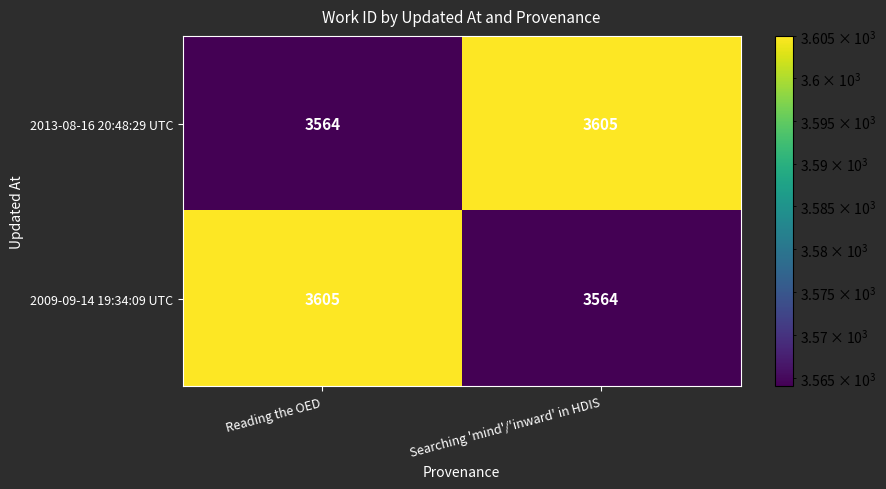

Is the value of 2009-09-14 19:34:09 UTC at Reading the OED greater than the value of 2013-08-16 20:48:29 UTC at Reading the OED?

Yes